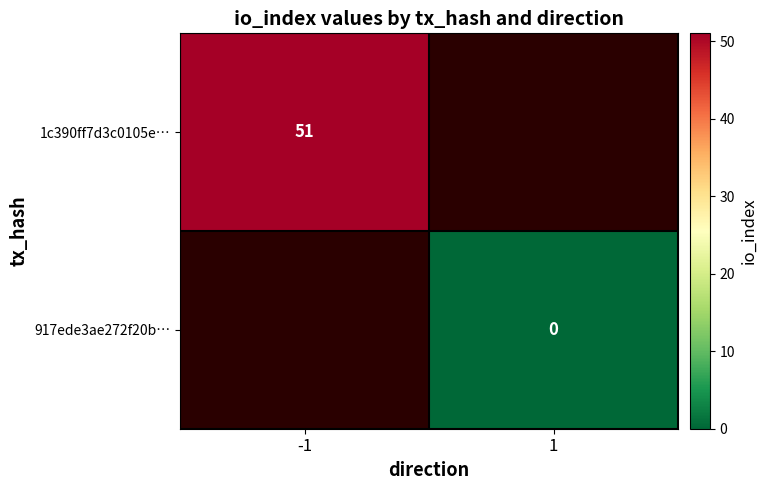

Which has a higher value, -1 or 1?

1